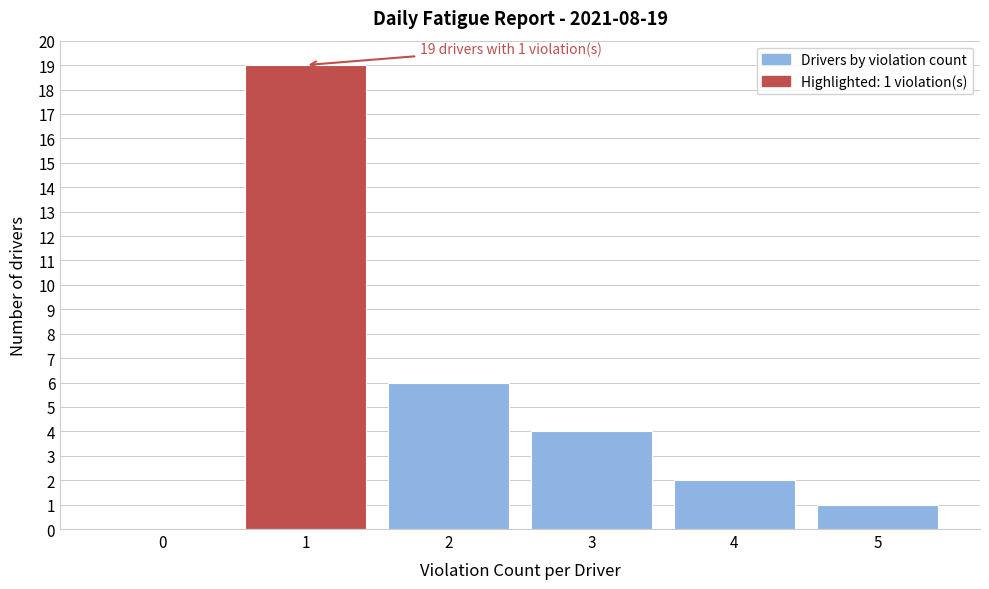

Reading right to left, list all the values displayed in this chart.

5=1	4=2	3=4	2=6	1=19	0=0